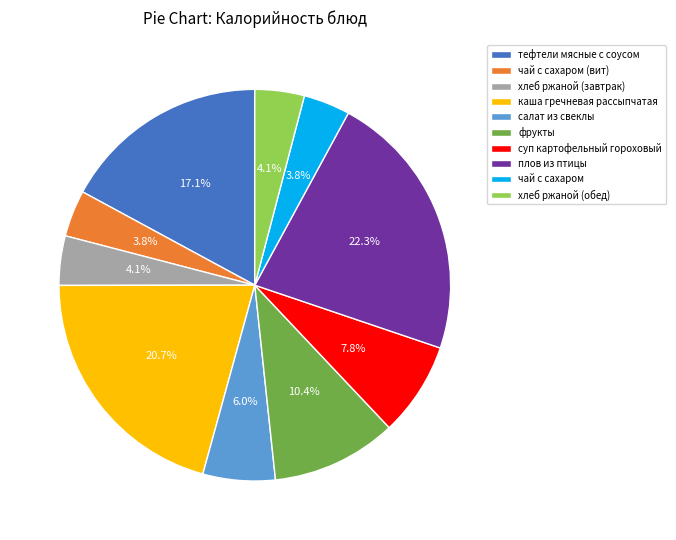

Count the number of slices in the pie.

10